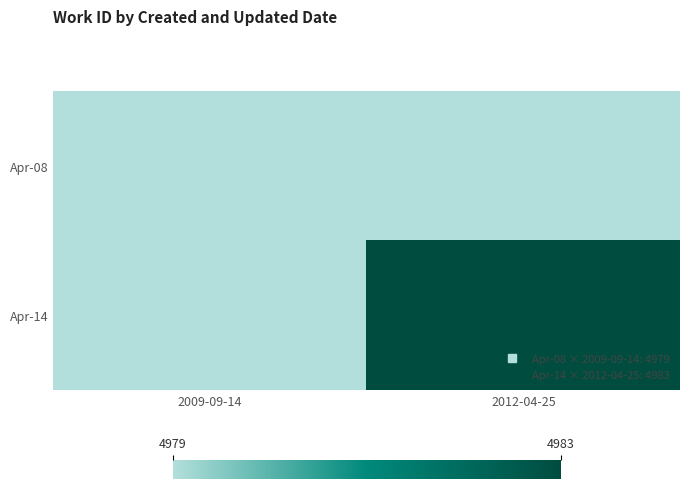

Which series has the largest range (max minus min)?

Apr-14